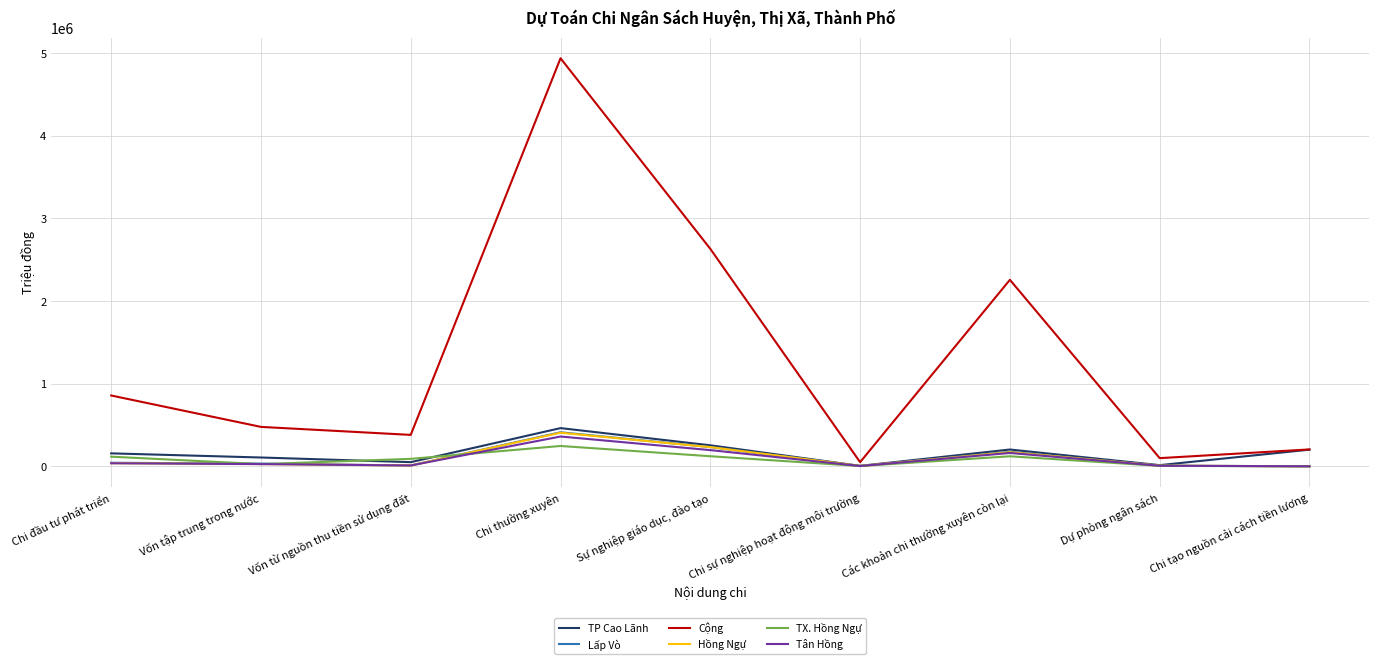

How many lines are shown in the chart?

6